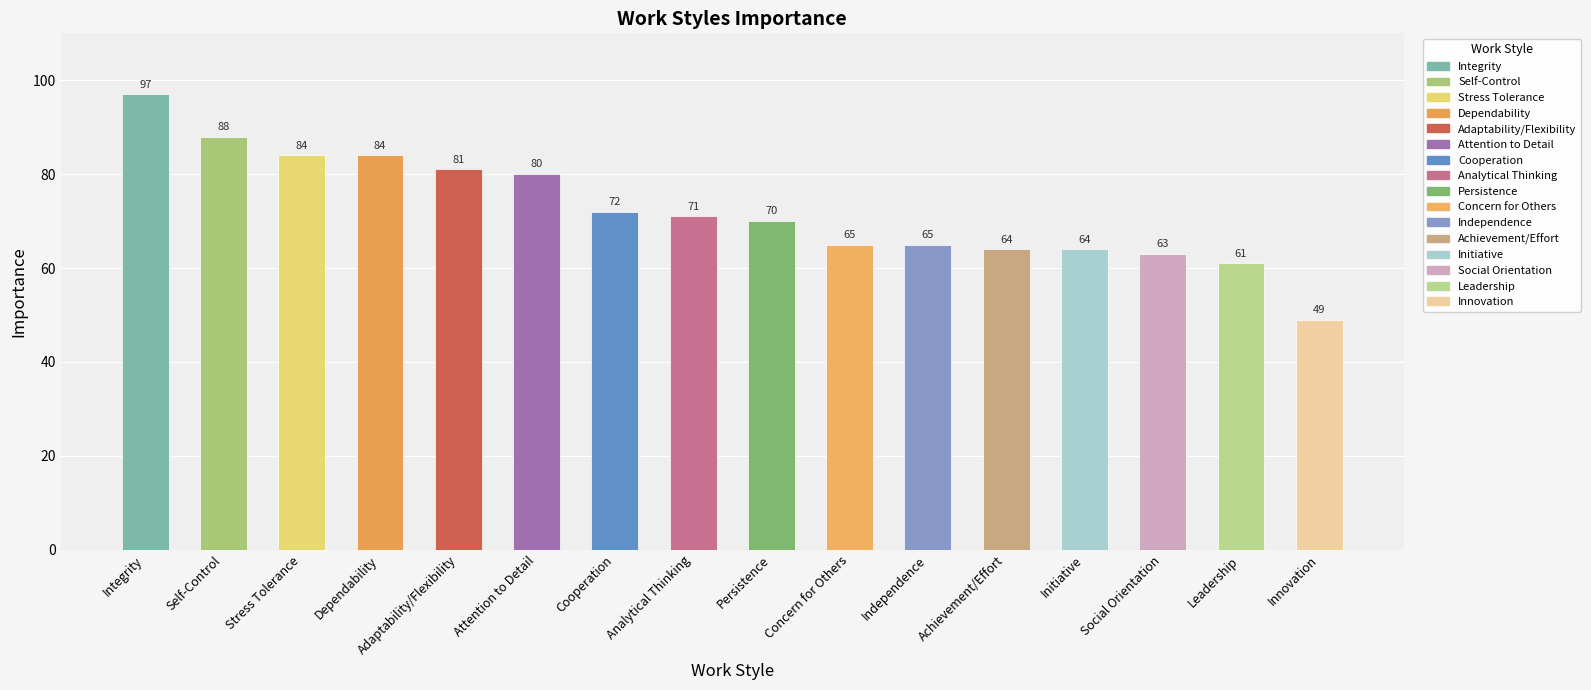

Are the bars horizontal?

No